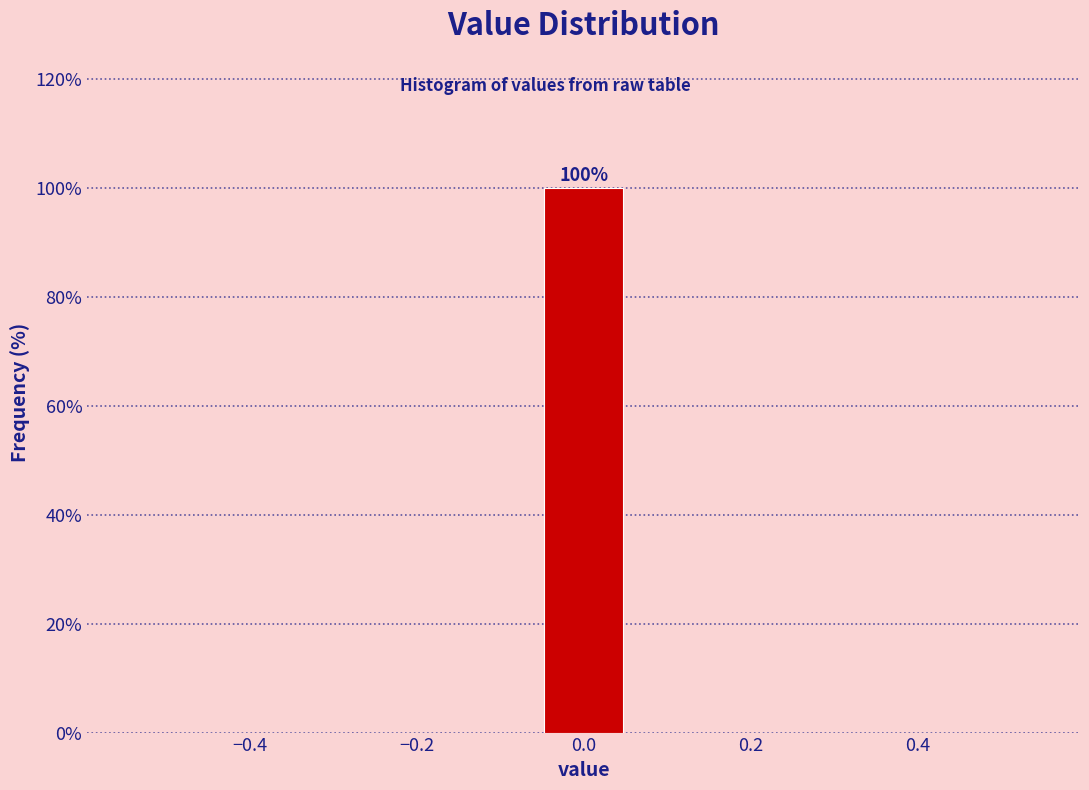

Which range on the x-axis has the tallest bar?

-0.06 to 0.06